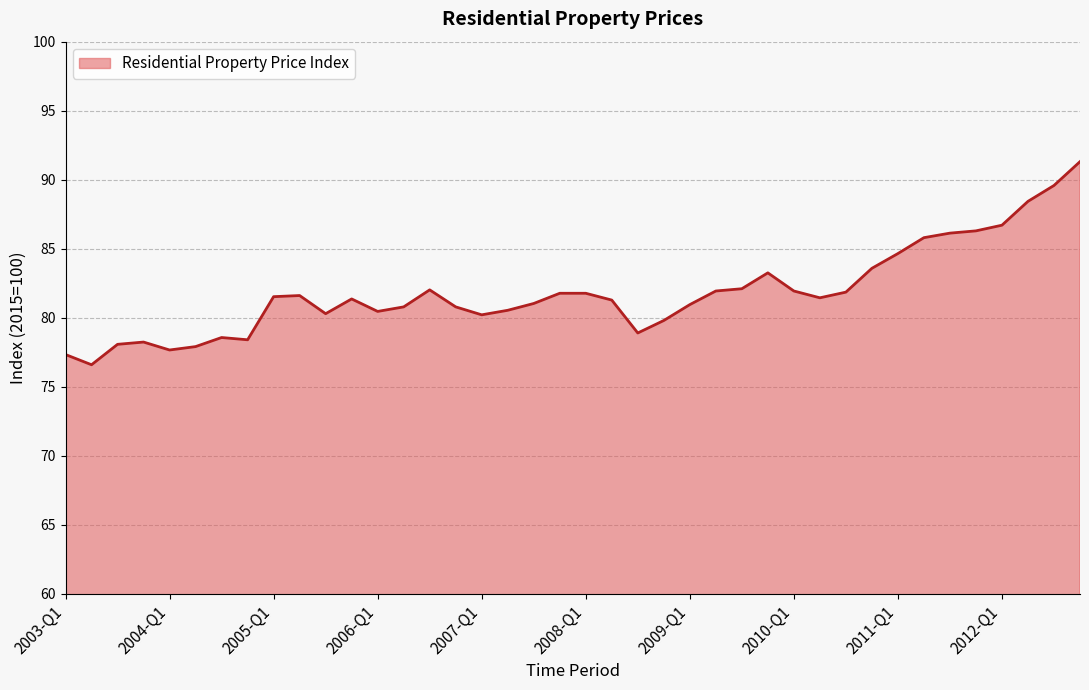

What is the minimum value shown in the chart?

76.6